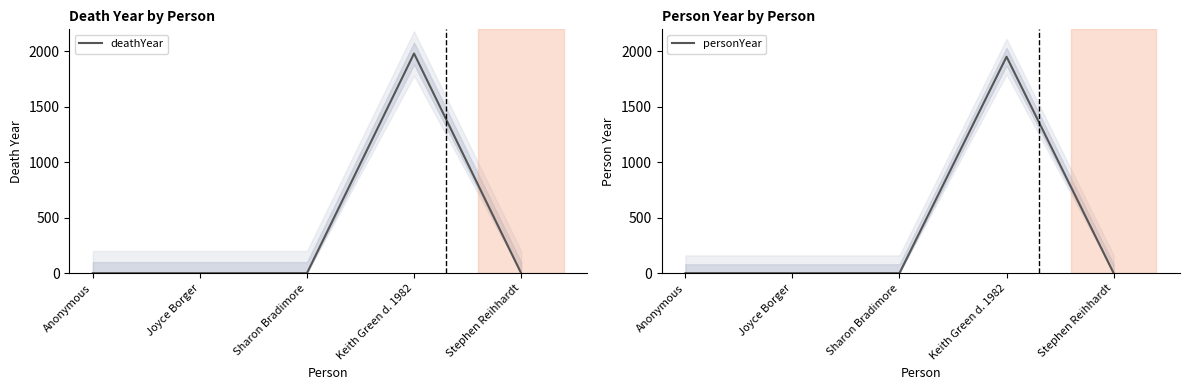

What is the difference between the maximum and second lowest values in the personYear series?

1953